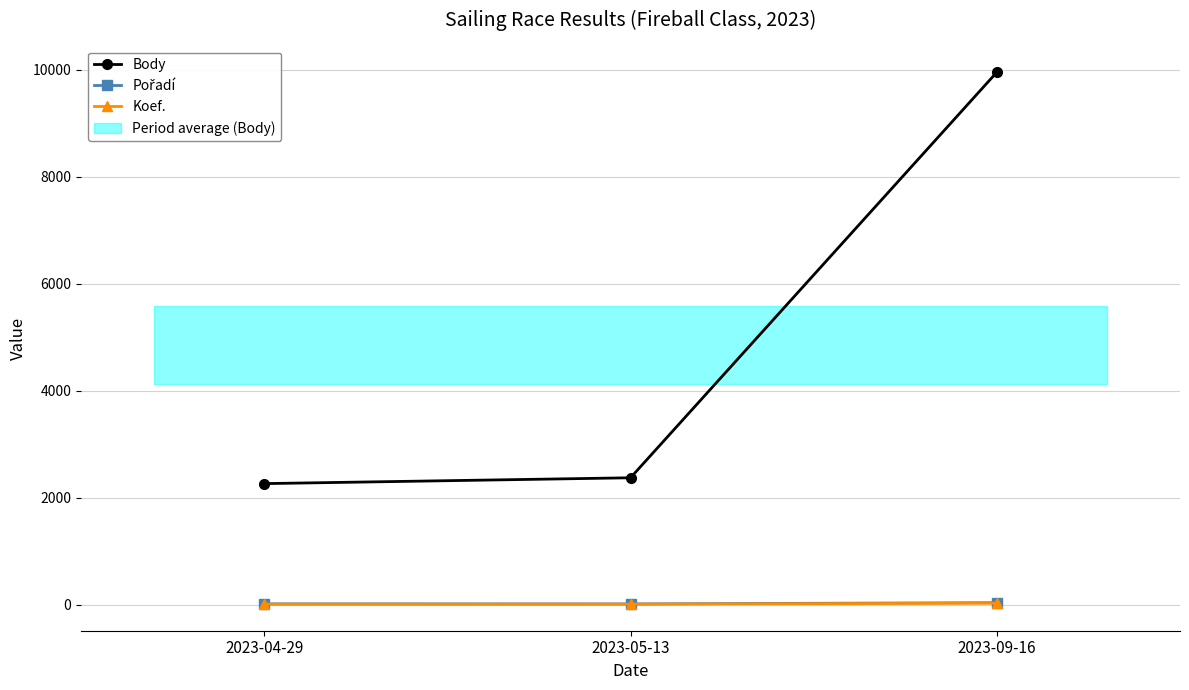

What is the label of the 1st point from the right?

2023-09-16